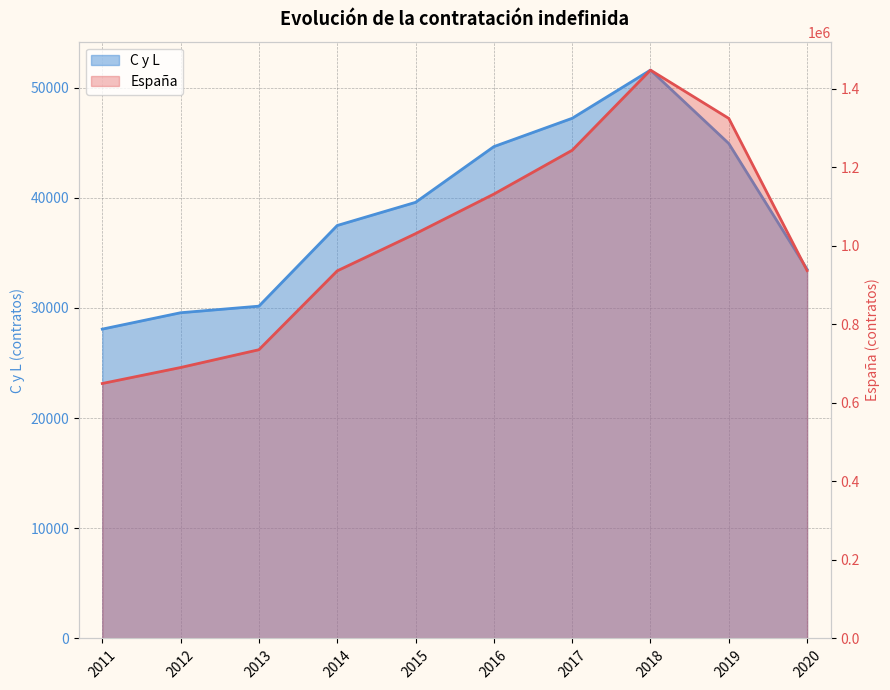

The España series shows 317255 at 2015. True or false?

False